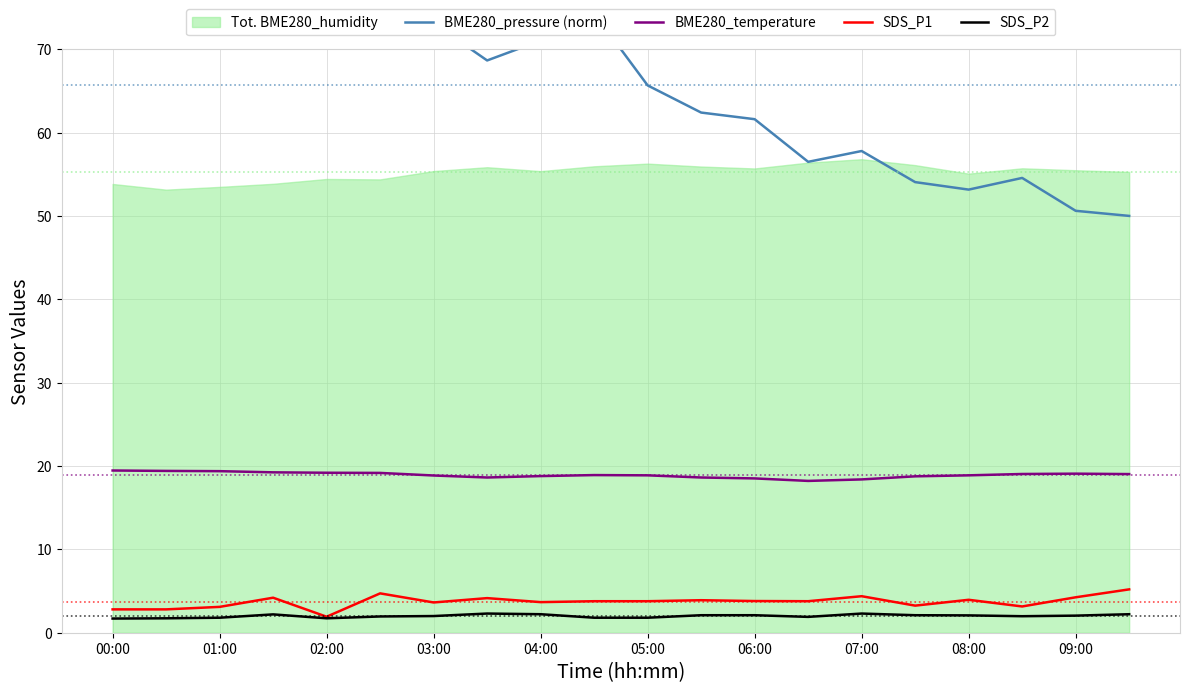

What is the average value of the SDS_P1 series?

3.7